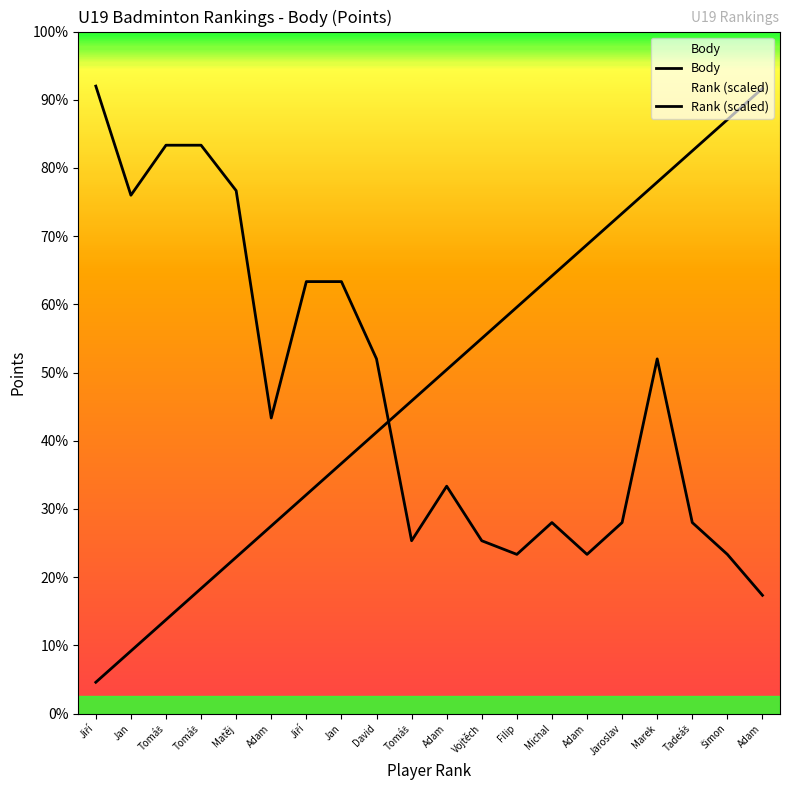

Between which two adjacent categories do Body and Rank (scaled) first intersect?

David and Tomáš